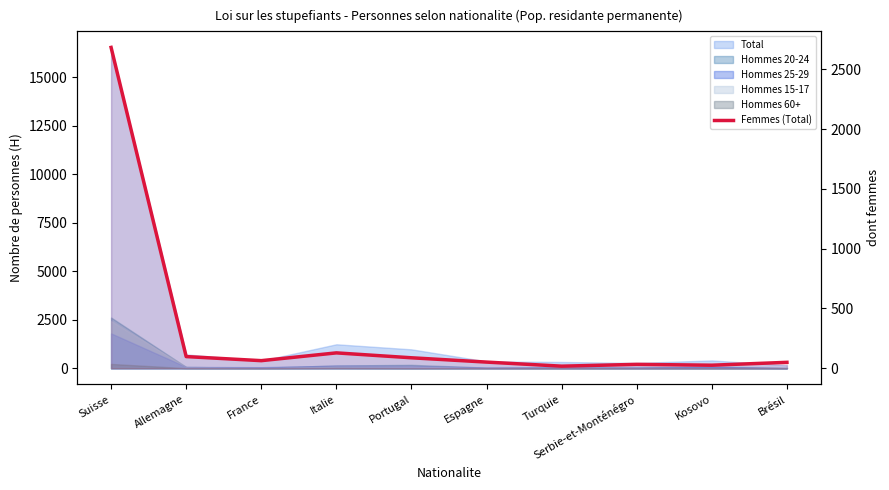

Reading right to left, transcribe all the data shown in this chart.

Brésil=50	Kosovo=26	Serbie-et-Monténégro=33	Turquie=18	Espagne=52	Portugal=88	Italie=129	France=64	Allemagne=98	Suisse=2682